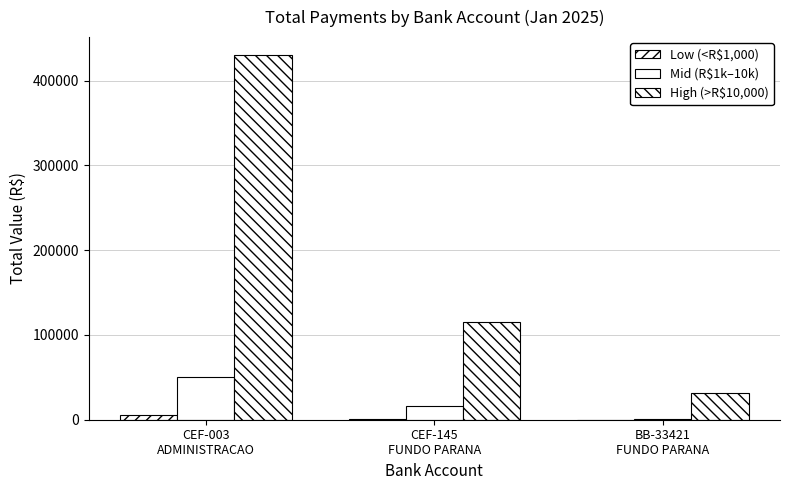

What is the maximum value for Low (<R$1,000)?

5102.9